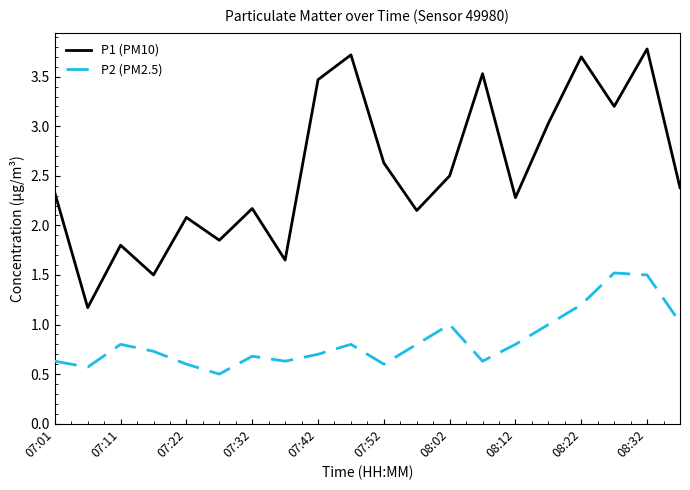

Which series has the largest total across all categories?

P1 (PM10)